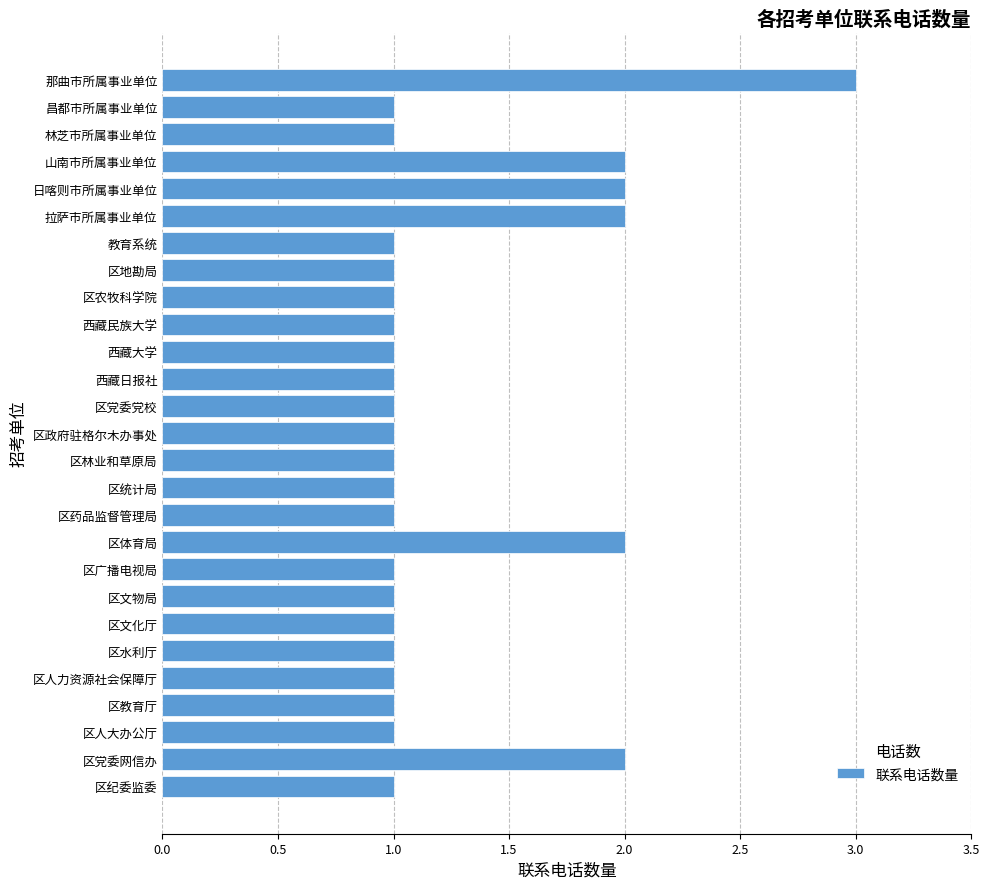

What is the change in value from 区水利厅 to 山南市所属事业单位?

+1